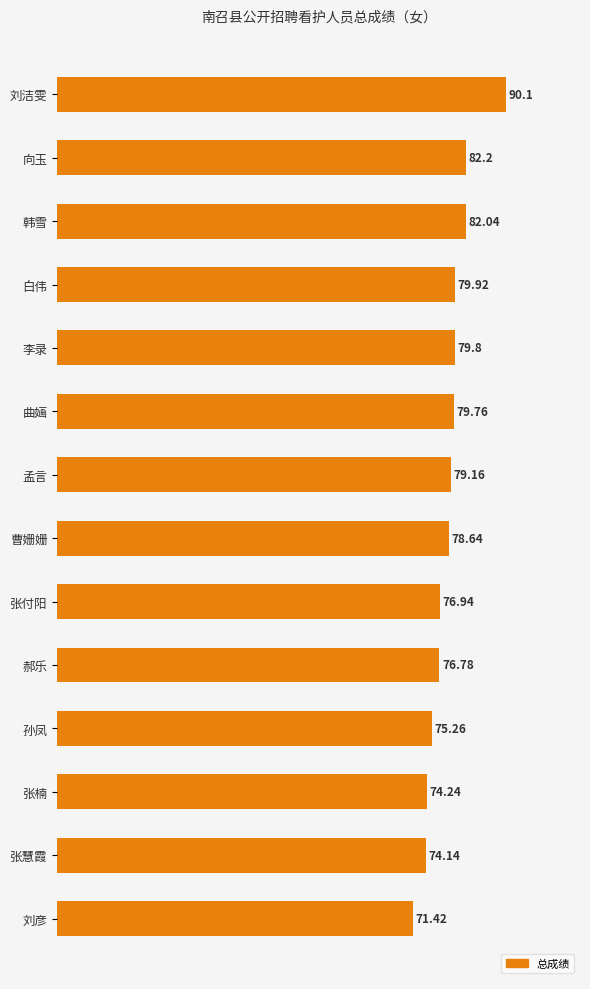

Which has a higher value, 白伟 or 张楠?

白伟